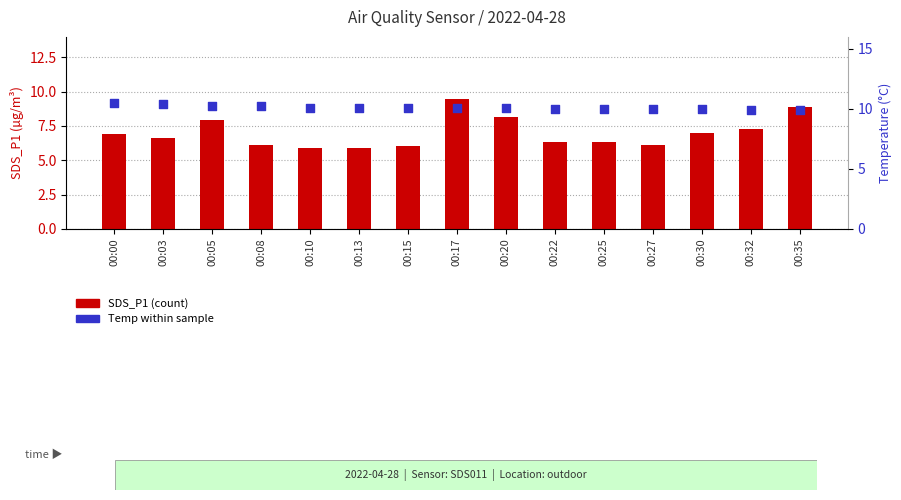

Which series has the largest total across all categories?

Temp (°C)